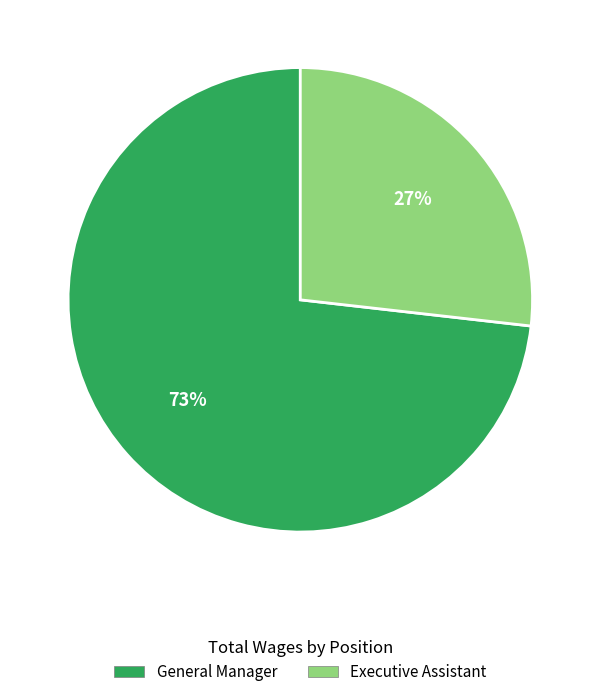

To the nearest percent, what portion does Executive Assistant represent?

27%